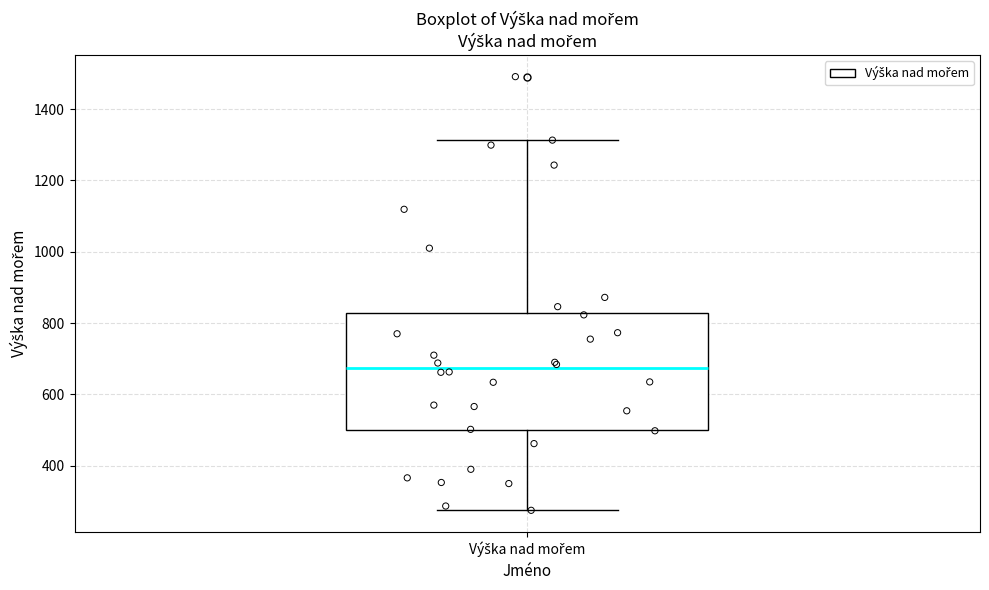

Read this box plot against the y-axis: the position of the median line, the range covered by the box, and the ends of both whiskers. The values are not printed on the chart, so give them approximately, as read against the axis.

median 680, box 500 to 820, whiskers 280 to 1320